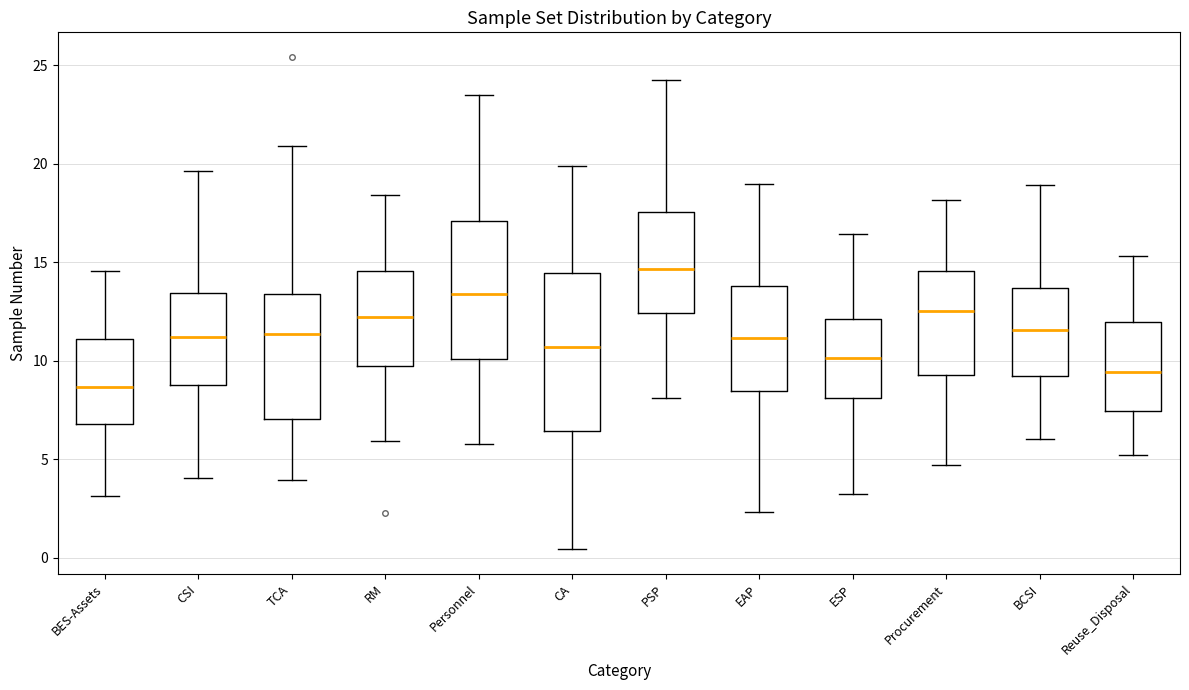

Reading left to right, transcribe this box plot: for each box, give where its median line is, the range the box spans, and where its two whiskers end, as read against the y-axis. The values are not printed on the chart, so give them approximately, as read against the axis.

BES-Assets: median 8.5, box 7.0 to 11.0, whiskers 3.0 to 14.5
CSI: median 11.0, box 9.0 to 13.5, whiskers 4.0 to 19.5
TCA: median 11.5, box 7.0 to 13.5, whiskers 4.0 to 21.0
RM: median 12.0, box 9.5 to 14.5, whiskers 6.0 to 18.5
Personnel: median 13.5, box 10.0 to 17.0, whiskers 6.0 to 23.5
CA: median 10.5, box 6.5 to 14.5, whiskers 0.5 to 20.0
PSP: median 14.5, box 12.5 to 17.5, whiskers 8.0 to 24.0
EAP: median 11.0, box 8.5 to 14.0, whiskers 2.5 to 19.0
ESP: median 10.0, box 8.0 to 12.0, whiskers 3.5 to 16.5
Procurement: median 12.5, box 9.5 to 14.5, whiskers 4.5 to 18.0
BCSI: median 11.5, box 9.0 to 13.5, whiskers 6.0 to 19.0
Reuse_Disposal: median 9.5, box 7.5 to 12.0, whiskers 5.0 to 15.5